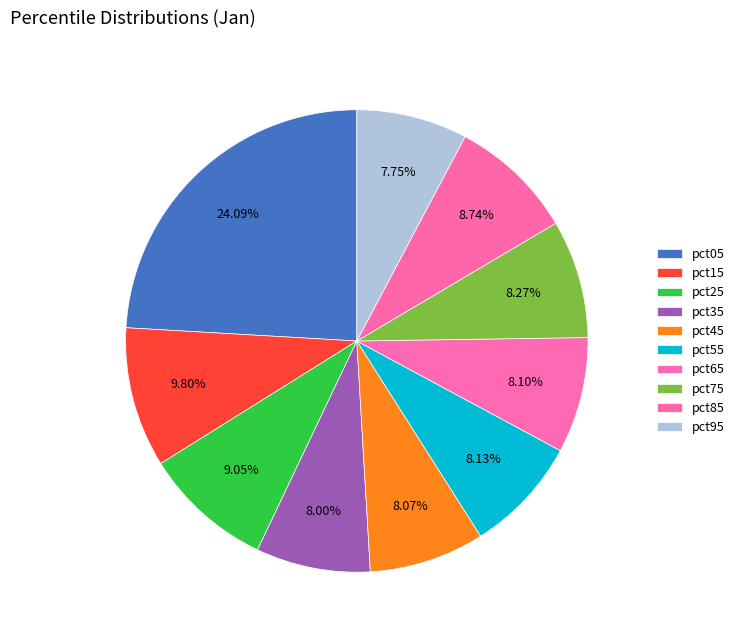

What percentage is the pct55 slice, to the nearest percent?

8%